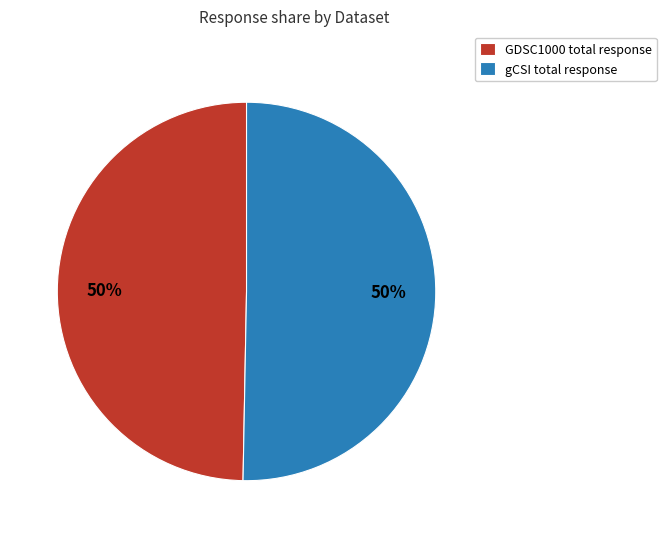

How many slices are in this pie chart?

2